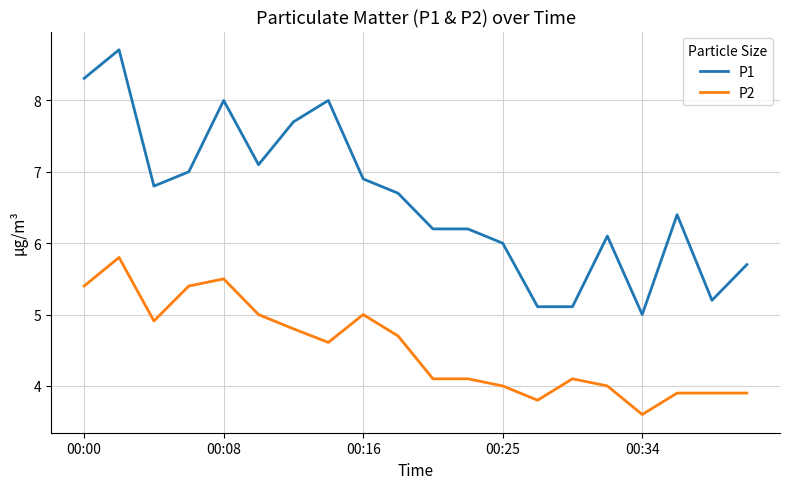

List the series in order of their overall mean, lowest first.

P2, P1